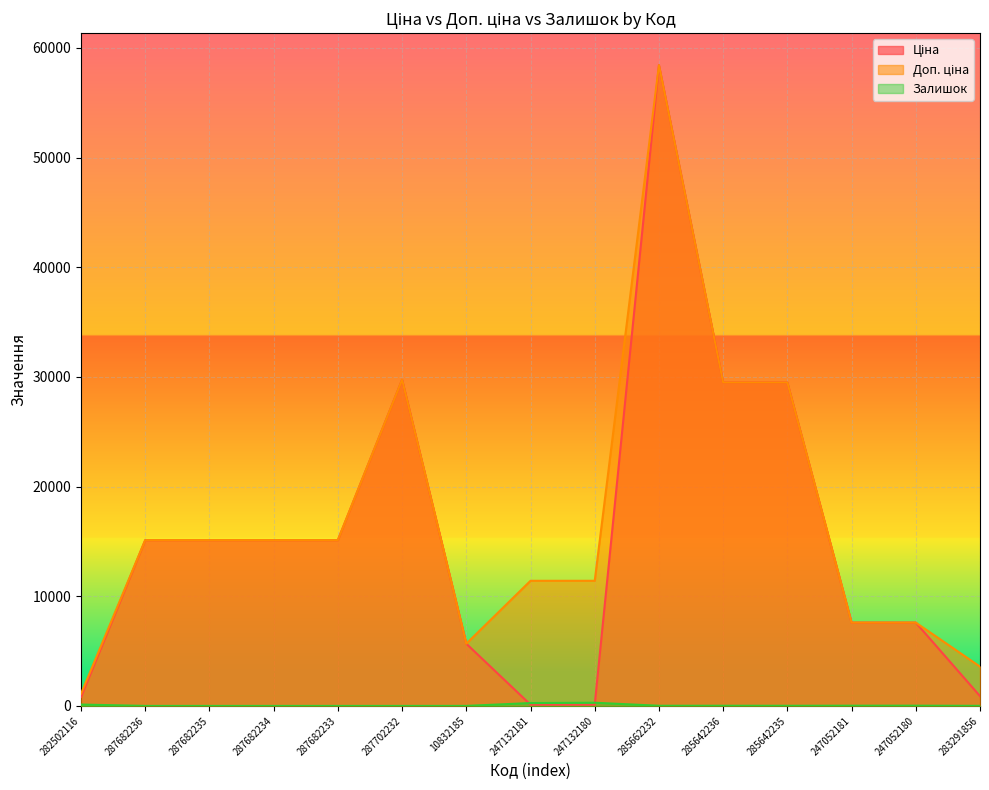

True or false: Доп. ціна and Ціна cross at least once.

False